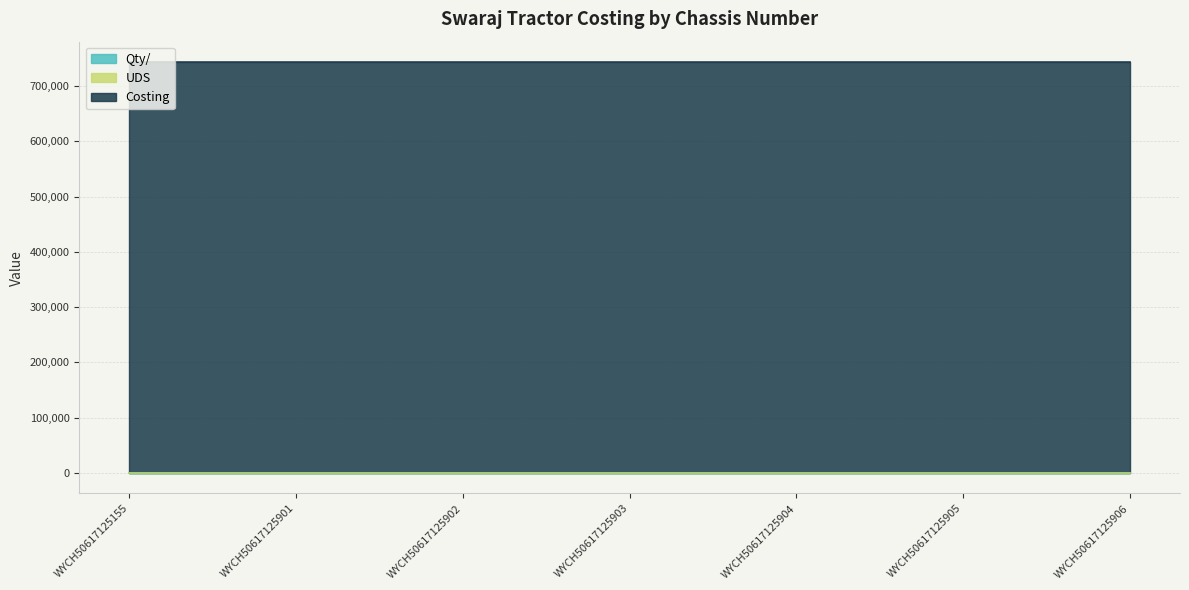

How many data points does each series have?

7